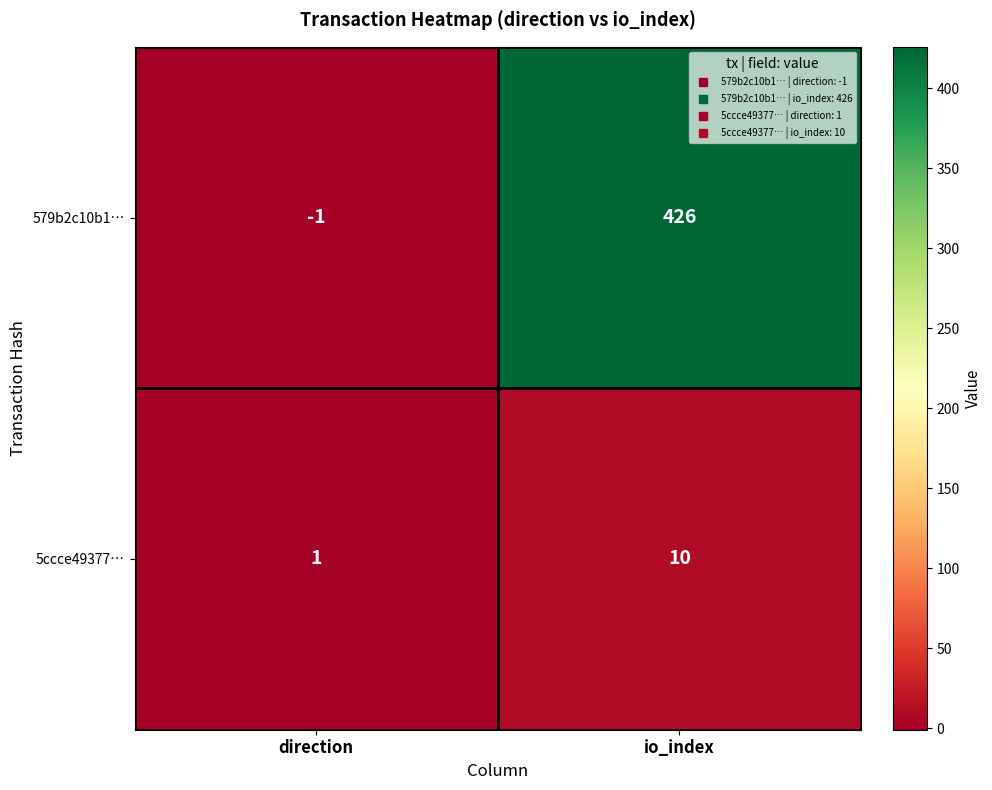

What is the approximate value of 579b2c10b1… at io_index, to the nearest 10?

430